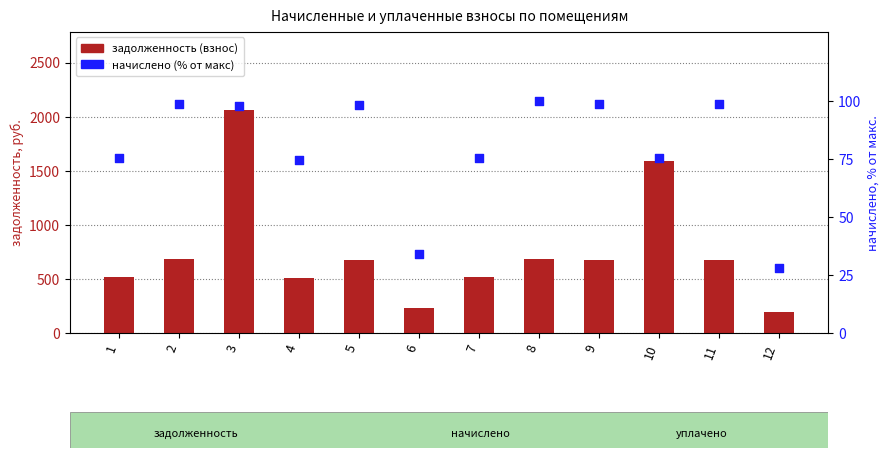

At which category is the sum across all series the highest?

3